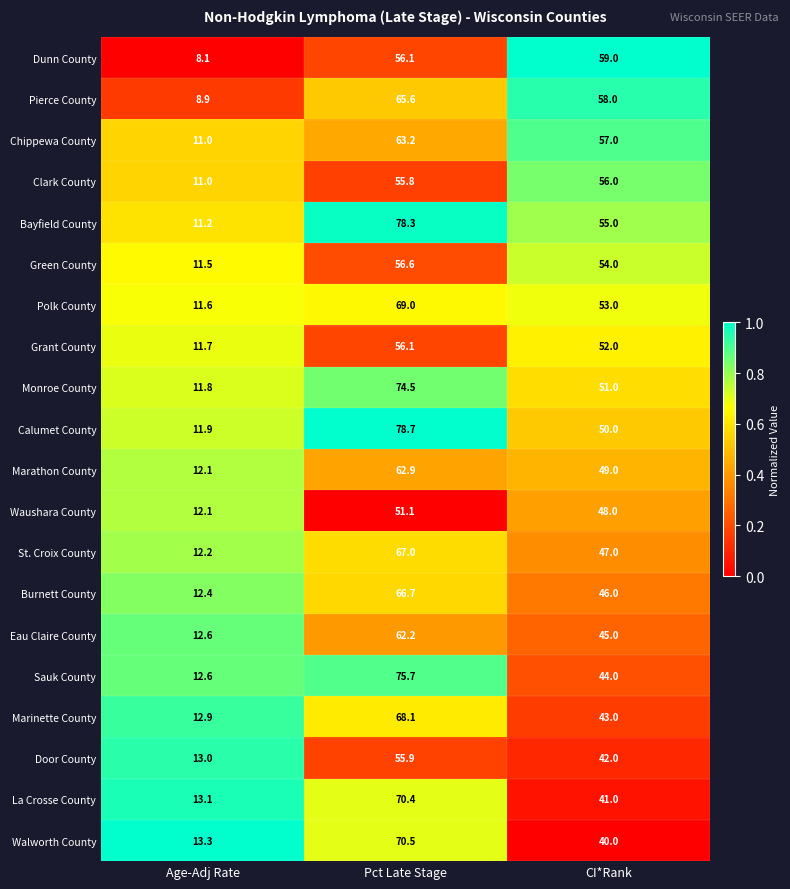

Which series has the widest spread of values?

Bayfield County